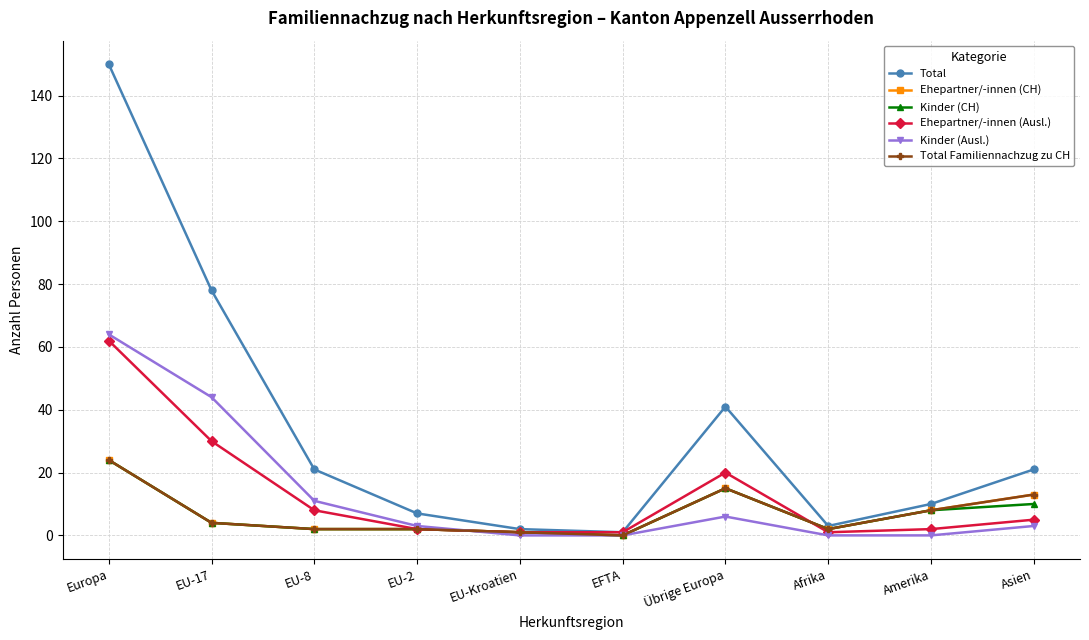

Where does the Ehepartner/-innen (CH) series first go above 4?

Europa